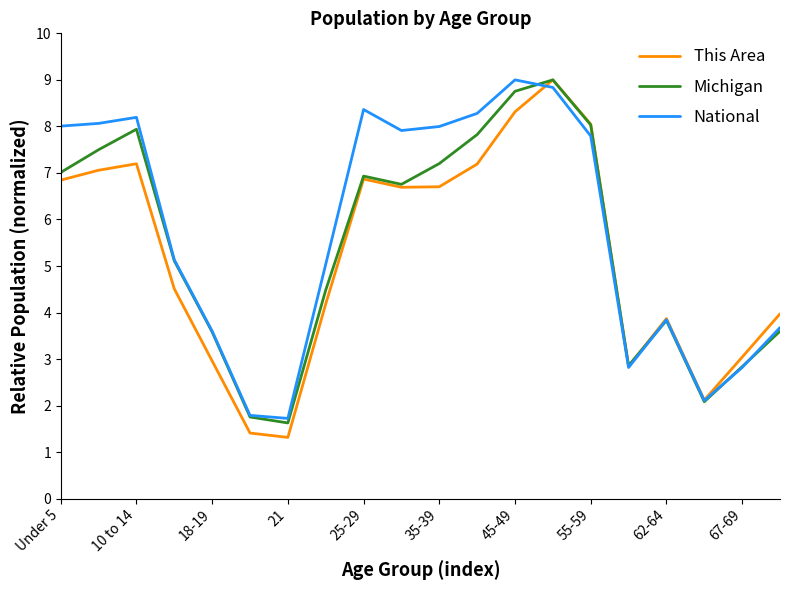

What is the minimum value shown in the chart?

1.3